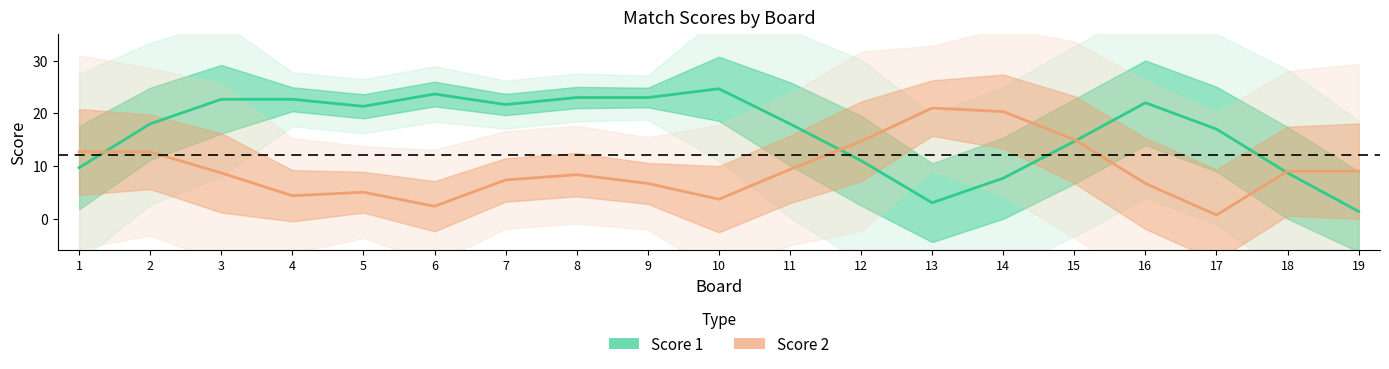

Reading left to right, what are all the values shown in this chart?

Score 1: 1=9.7	2=18.0	3=22.7	4=22.7	5=21.3	6=23.7	7=21.7	8=23.0	9=23.0	10=24.7	11=18.0	12=11.0	13=3.0	14=7.7	15=14.7	16=22.0	17=17.0	18=8.7	19=1.3
Score 2: 1=12.7	2=12.7	3=8.7	4=4.3	5=5.0	6=2.3	7=7.3	8=8.3	9=6.7	10=3.7	11=9.3	12=14.7	13=21.0	14=20.3	15=15.0	16=6.7	17=0.7	18=9.0	19=9.0